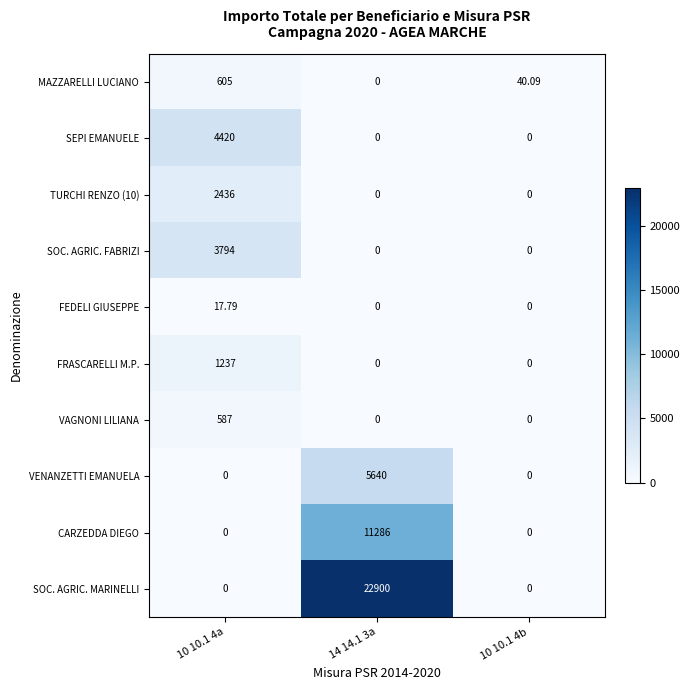

Between 14 14.1 3a and 10 10.1 4b, which series saw the biggest shift?

SOC. AGRIC. MARINELLI